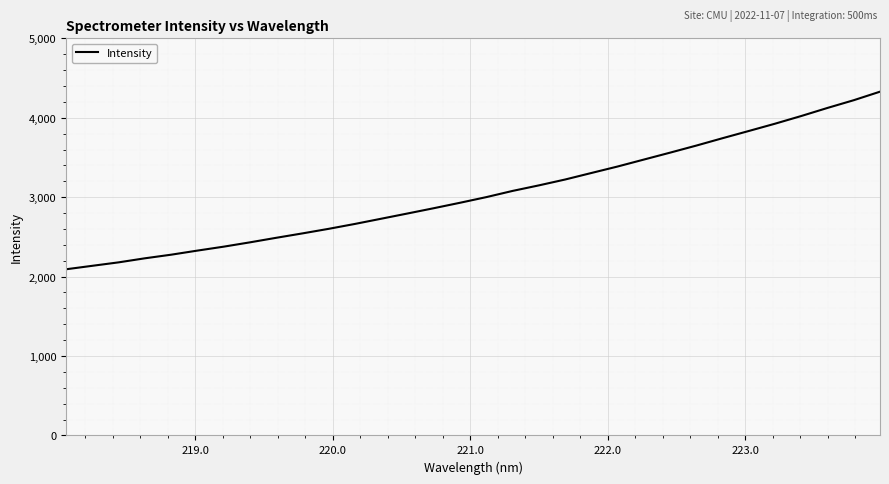

What is the smallest value displayed?

2092.3